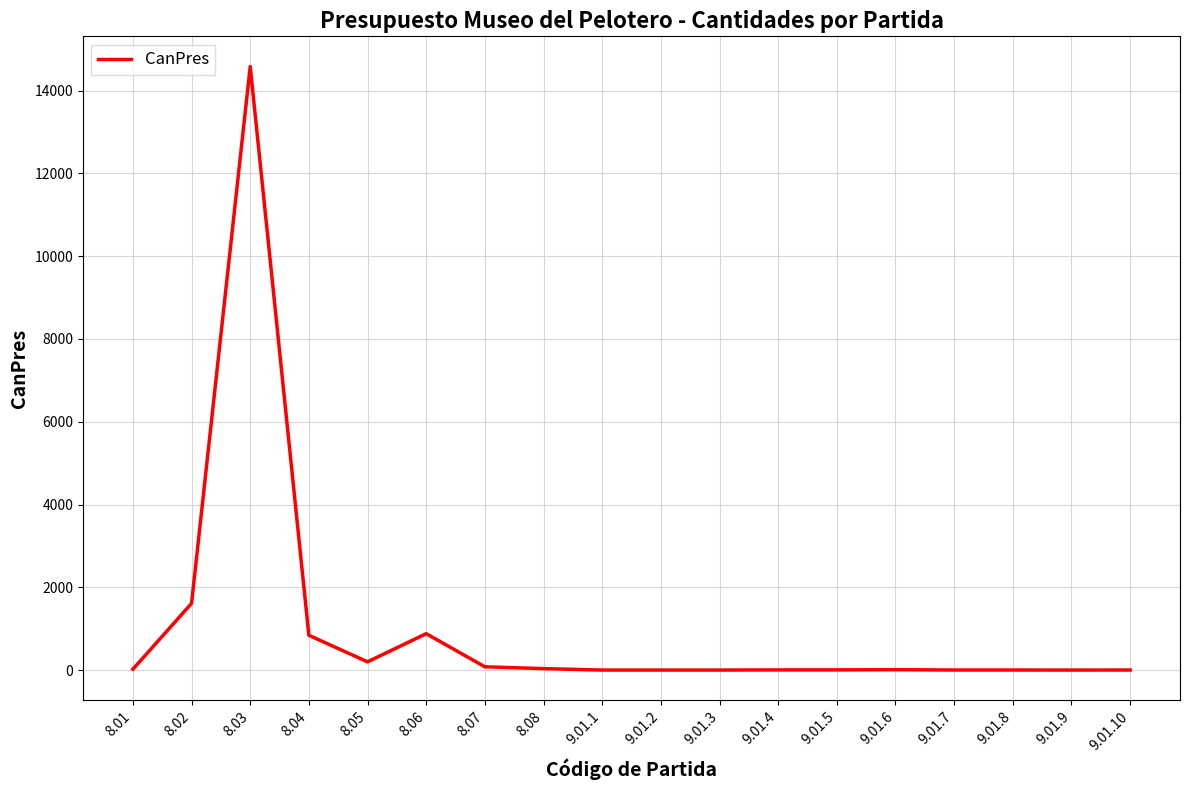

How many distinct data groups are displayed?

1